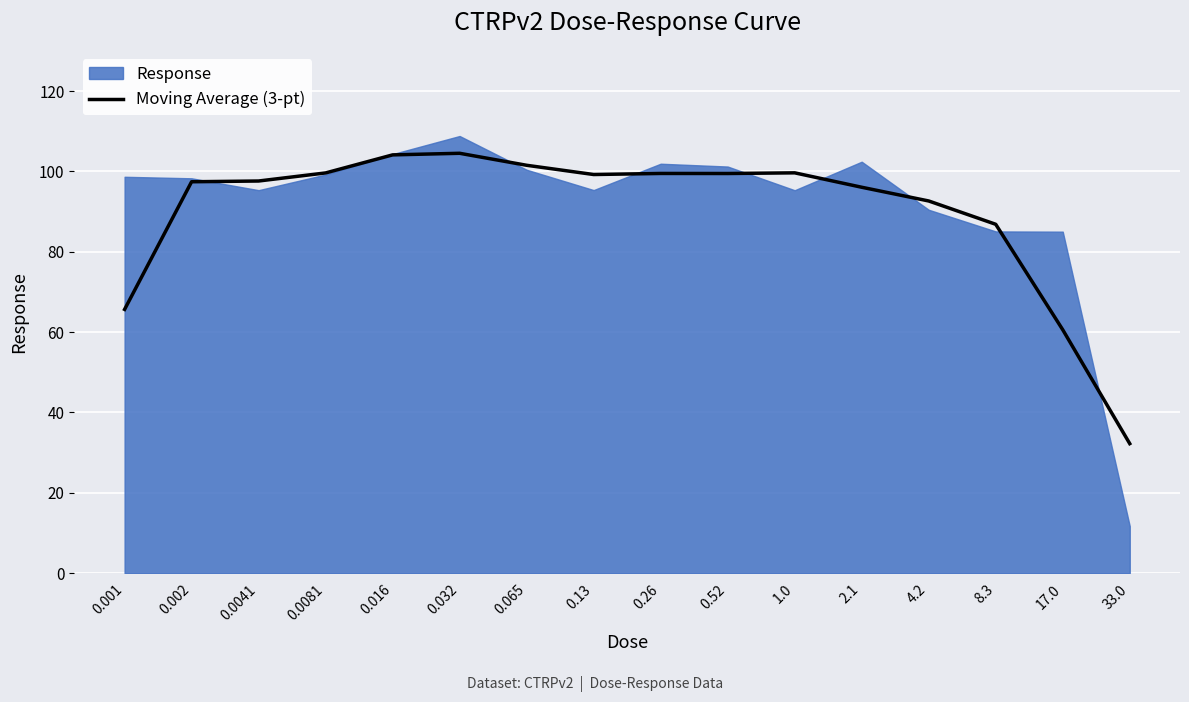

What position from the left is 4.2?

13